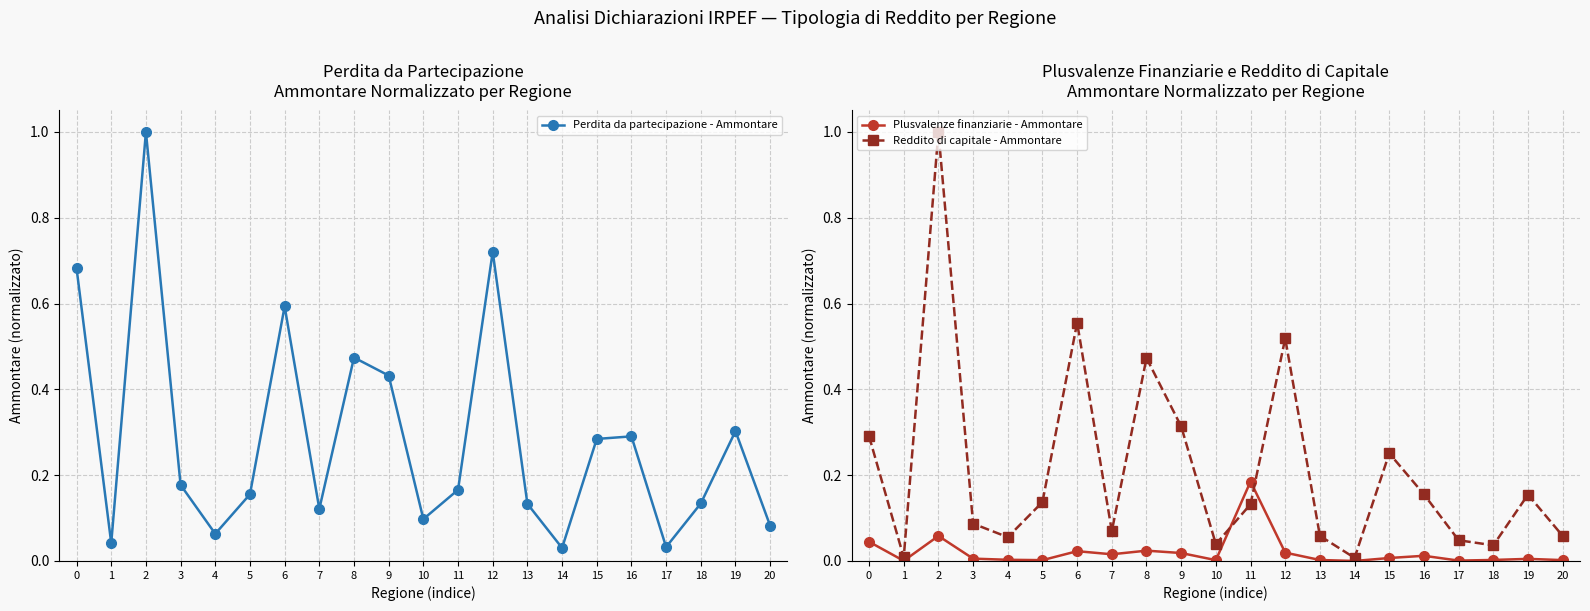

After their last crossing, which series has the higher values: Perdita da partecipazione - Ammontare or Plusvalenze finanziarie - Ammontare?

Perdita da partecipazione - Ammontare